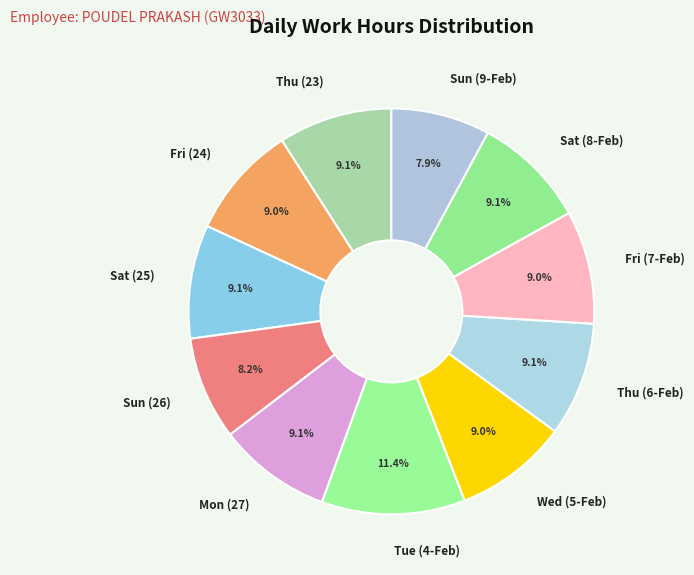

To the nearest percent, what portion does Tue (4-Feb) represent?

11%